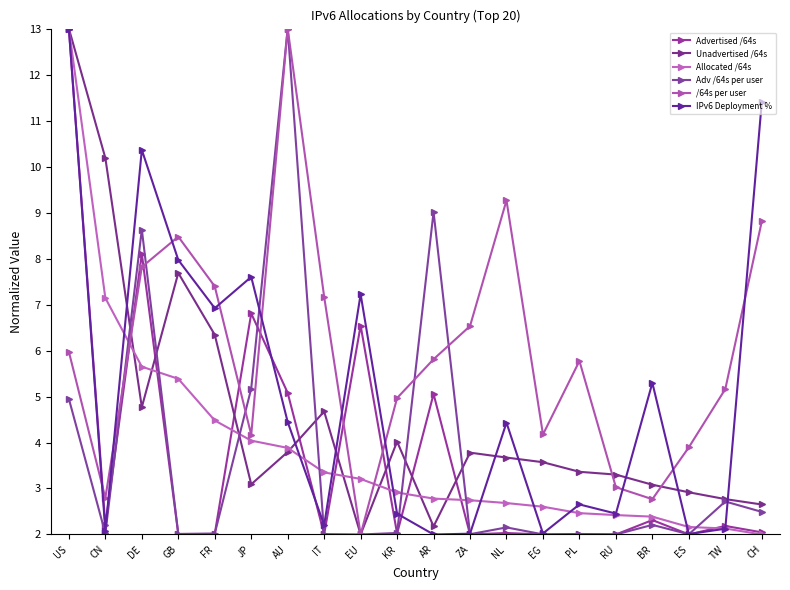

What are all the series names shown in the legend?

Advertised /64s, Unadvertised /64s, Allocated /64s, Adv /64s per user, /64s per user, IPv6 Deployment %